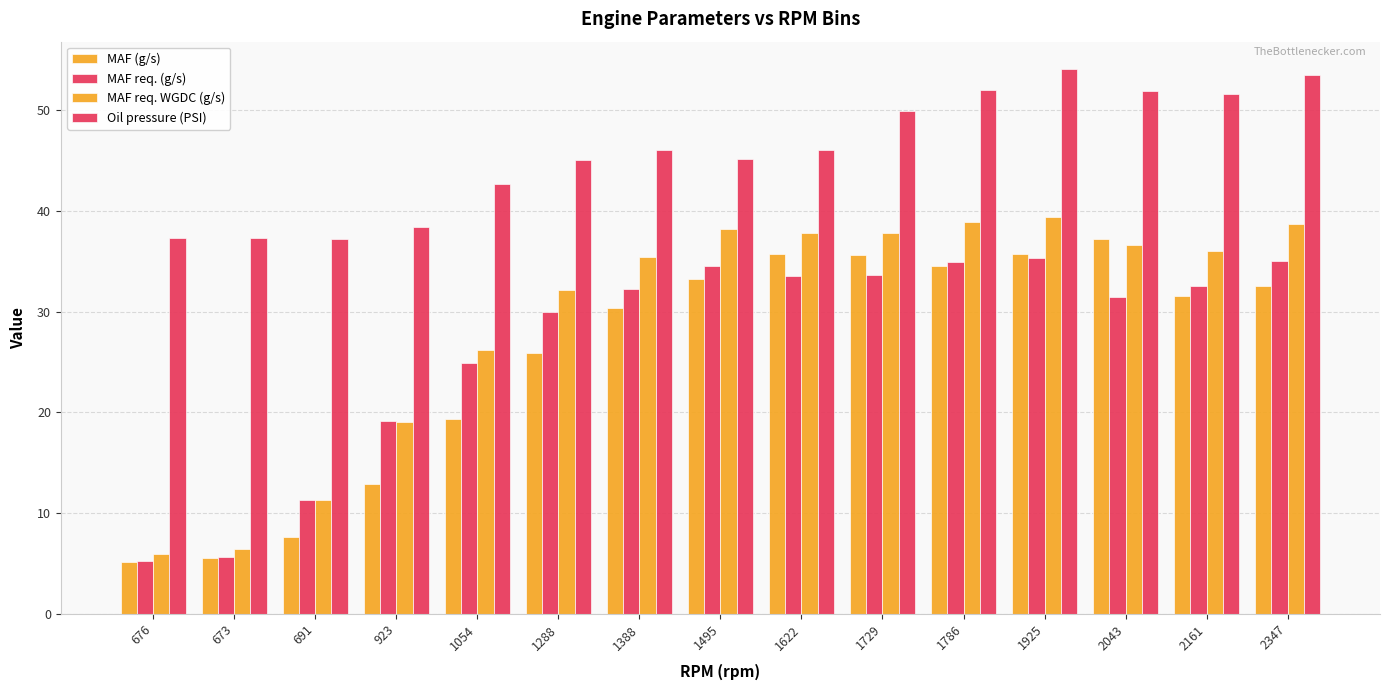

What is the total value across all series at 691?

67.5